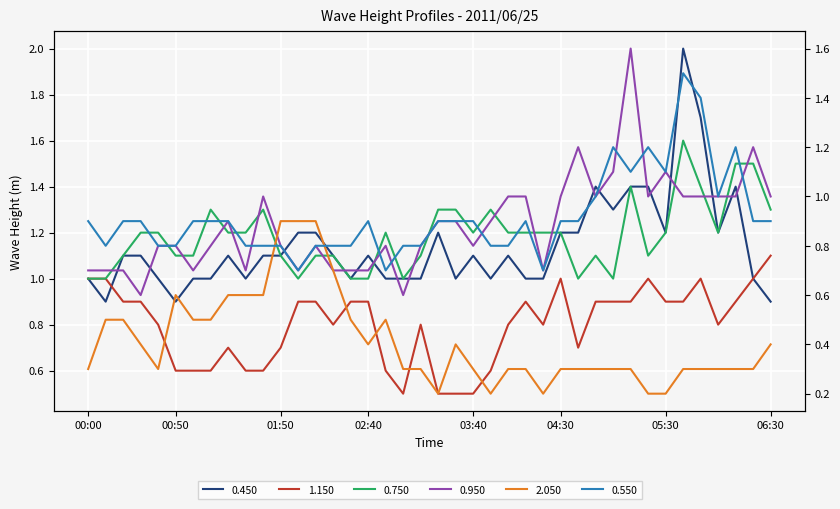

Reading left to right, extract all data points from this chart.

0.450: 00:00=1.0	00:10=0.9	00:20=1.1	00:30=1.1	00:40=1.0	00:50=0.9	01:00=1.0	01:10=1.0	01:20=1.1	01:30=1.0	01:40=1.1	01:50=1.1	02:00=1.2	02:10=1.2	02:20=1.1	02:30=1.0	02:40=1.1	02:50=1.0	03:00=1.0	03:10=1.0	03:20=1.2	03:30=1.0	03:40=1.1	03:50=1.0	04:00=1.1	04:10=1.0	04:20=1.0	04:30=1.2	04:40=1.2	04:50=1.4	05:00=1.3	05:10=1.4	05:20=1.4	05:30=1.2	05:40=2.0	05:50=1.7	06:00=1.2	06:10=1.4	06:20=1.0	06:30=0.9
1.150: 00:00=1.0	00:10=1.0	00:20=0.9	00:30=0.9	00:40=0.8	00:50=0.6	01:00=0.6	01:10=0.6	01:20=0.7	01:30=0.6	01:40=0.6	01:50=0.7	02:00=0.9	02:10=0.9	02:20=0.8	02:30=0.9	02:40=0.9	02:50=0.6	03:00=0.5	03:10=0.8	03:20=0.5	03:30=0.5	03:40=0.5	03:50=0.6	04:00=0.8	04:10=0.9	04:20=0.8	04:30=1.0	04:40=0.7	04:50=0.9	05:00=0.9	05:10=0.9	05:20=1.0	05:30=0.9	05:40=0.9	05:50=1.0	06:00=0.8	06:10=0.9	06:20=1.0	06:30=1.1
0.750: 00:00=1.0	00:10=1.0	00:20=1.1	00:30=1.2	00:40=1.2	00:50=1.1	01:00=1.1	01:10=1.3	01:20=1.2	01:30=1.2	01:40=1.3	01:50=1.1	02:00=1.0	02:10=1.1	02:20=1.1	02:30=1.0	02:40=1.0	02:50=1.2	03:00=1.0	03:10=1.1	03:20=1.3	03:30=1.3	03:40=1.2	03:50=1.3	04:00=1.2	04:10=1.2	04:20=1.2	04:30=1.2	04:40=1.0	04:50=1.1	05:00=1.0	05:10=1.4	05:20=1.1	05:30=1.2	05:40=1.6	05:50=1.4	06:00=1.2	06:10=1.5	06:20=1.5	06:30=1.3
0.950: 00:00=0.7	00:10=0.7	00:20=0.7	00:30=0.6	00:40=0.8	00:50=0.8	01:00=0.7	01:10=0.8	01:20=0.9	01:30=0.7	01:40=1.0	01:50=0.8	02:00=0.7	02:10=0.8	02:20=0.7	02:30=0.7	02:40=0.7	02:50=0.8	03:00=0.6	03:10=0.8	03:20=0.9	03:30=0.9	03:40=0.8	03:50=0.9	04:00=1.0	04:10=1.0	04:20=0.7	04:30=1.0	04:40=1.2	04:50=1.0	05:00=1.1	05:10=1.6	05:20=1.0	05:30=1.1	05:40=1.0	05:50=1.0	06:00=1.0	06:10=1.0	06:20=1.2	06:30=1.0
2.050: 00:00=0.3	00:10=0.5	00:20=0.5	00:30=0.4	00:40=0.3	00:50=0.6	01:00=0.5	01:10=0.5	01:20=0.6	01:30=0.6	01:40=0.6	01:50=0.9	02:00=0.9	02:10=0.9	02:20=0.7	02:30=0.5	02:40=0.4	02:50=0.5	03:00=0.3	03:10=0.3	03:20=0.2	03:30=0.4	03:40=0.3	03:50=0.2	04:00=0.3	04:10=0.3	04:20=0.2	04:30=0.3	04:40=0.3	04:50=0.3	05:00=0.3	05:10=0.3	05:20=0.2	05:30=0.2	05:40=0.3	05:50=0.3	06:00=0.3	06:10=0.3	06:20=0.3	06:30=0.4
0.550: 00:00=0.9	00:10=0.8	00:20=0.9	00:30=0.9	00:40=0.8	00:50=0.8	01:00=0.9	01:10=0.9	01:20=0.9	01:30=0.8	01:40=0.8	01:50=0.8	02:00=0.7	02:10=0.8	02:20=0.8	02:30=0.8	02:40=0.9	02:50=0.7	03:00=0.8	03:10=0.8	03:20=0.9	03:30=0.9	03:40=0.9	03:50=0.8	04:00=0.8	04:10=0.9	04:20=0.7	04:30=0.9	04:40=0.9	04:50=1.0	05:00=1.2	05:10=1.1	05:20=1.2	05:30=1.1	05:40=1.5	05:50=1.4	06:00=1.0	06:10=1.2	06:20=0.9	06:30=0.9